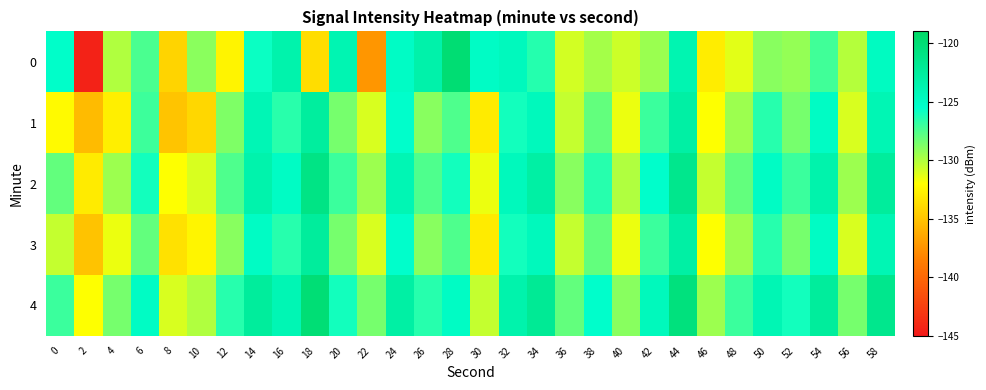

Which label corresponds to the smallest value in the chart?

2